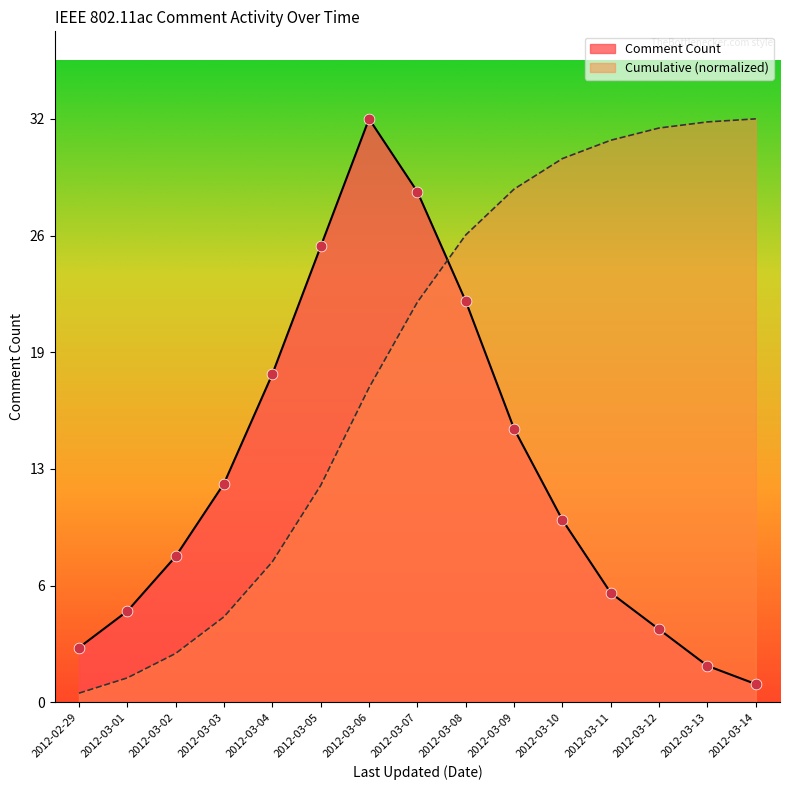

What is the ratio of the value at 2012-03-11 to the value at 2012-03-09?

0.4